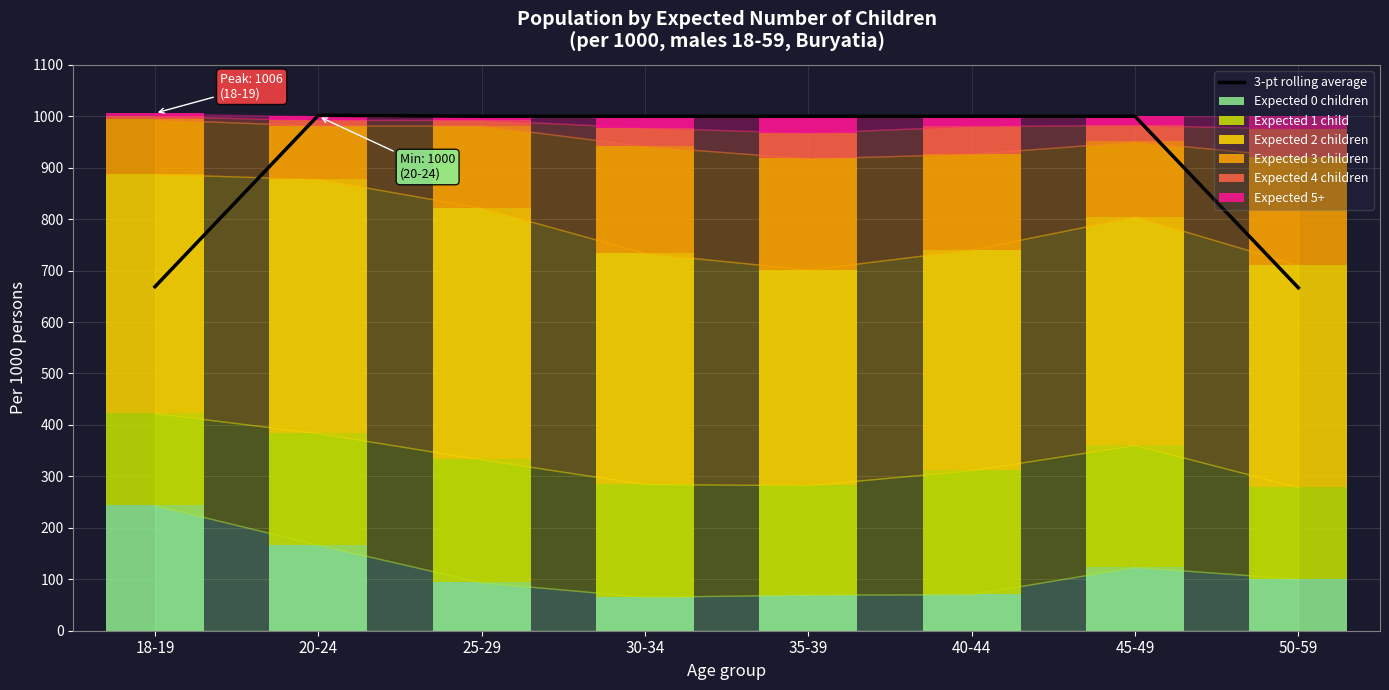

What is the spread (max minus min) of values at 20-24?

487